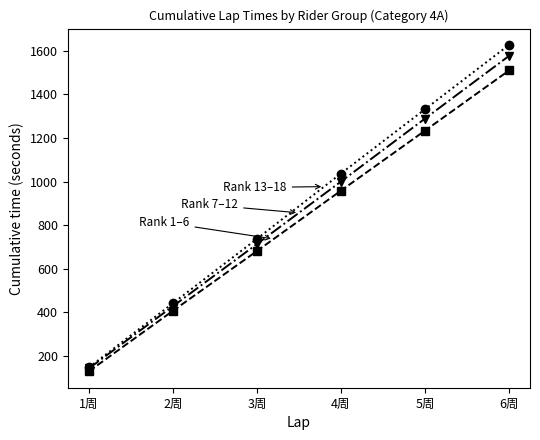

What is the label of the 2nd point from the left?

2周